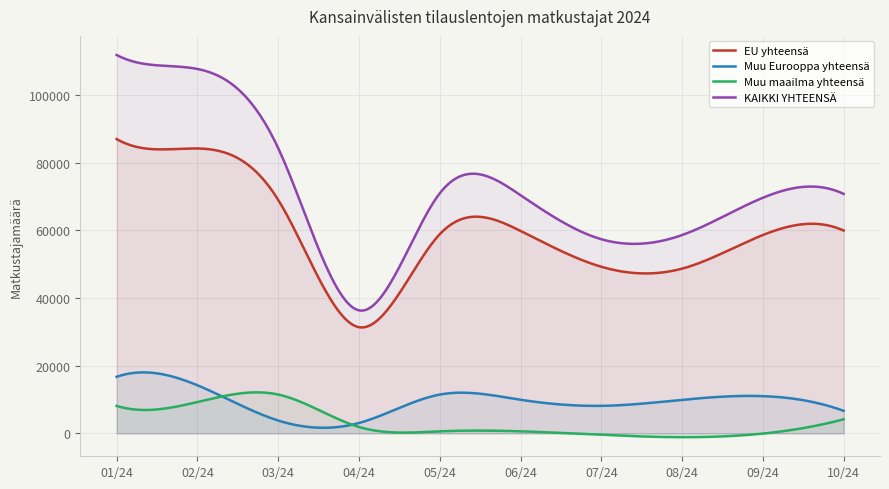

What are all the series names shown in the legend?

EU yhteensä, Muu Eurooppa yhteensä, Muu maailma yhteensä, KAIKKI YHTEENSÄ